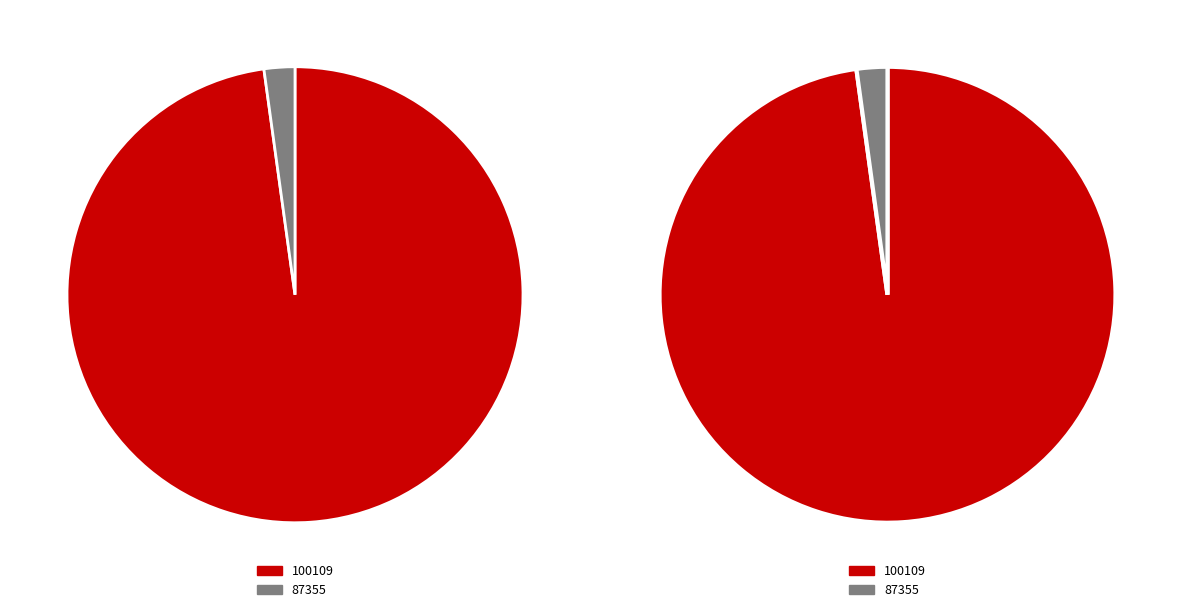

Which slice represents more than half of the pie?

100109